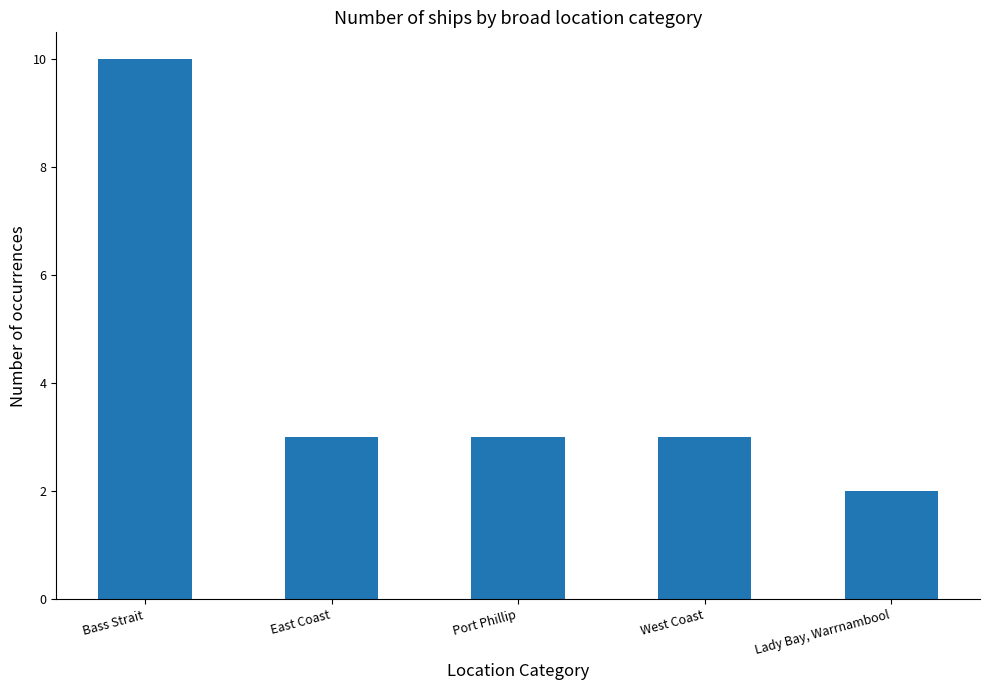

Reading left to right, extract all data points from this chart.

10	3	3	3	2